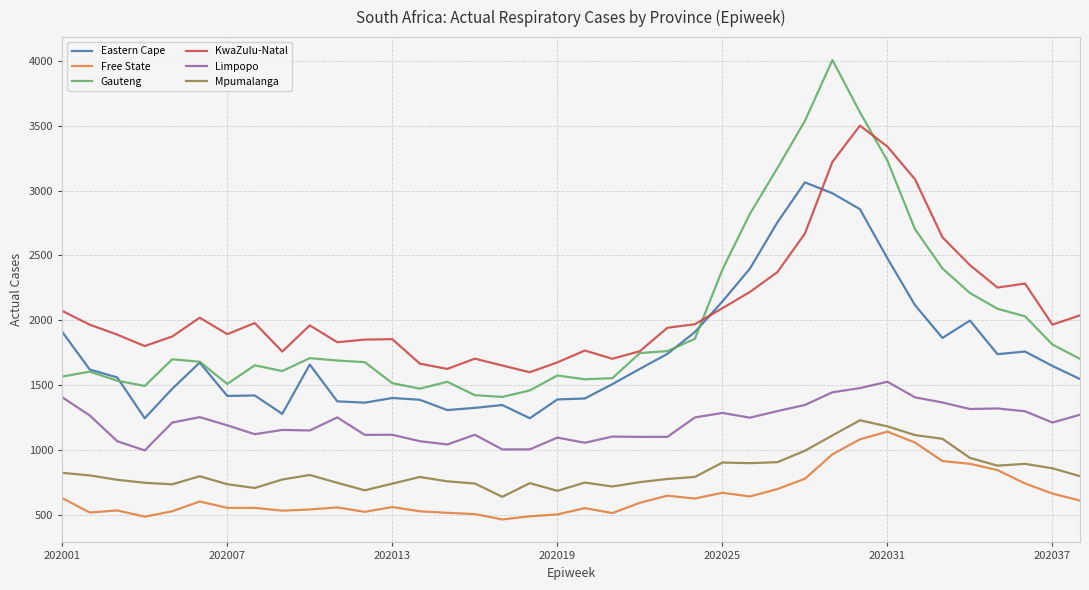

True or false: Limpopo and Free State intersect in this chart.

False